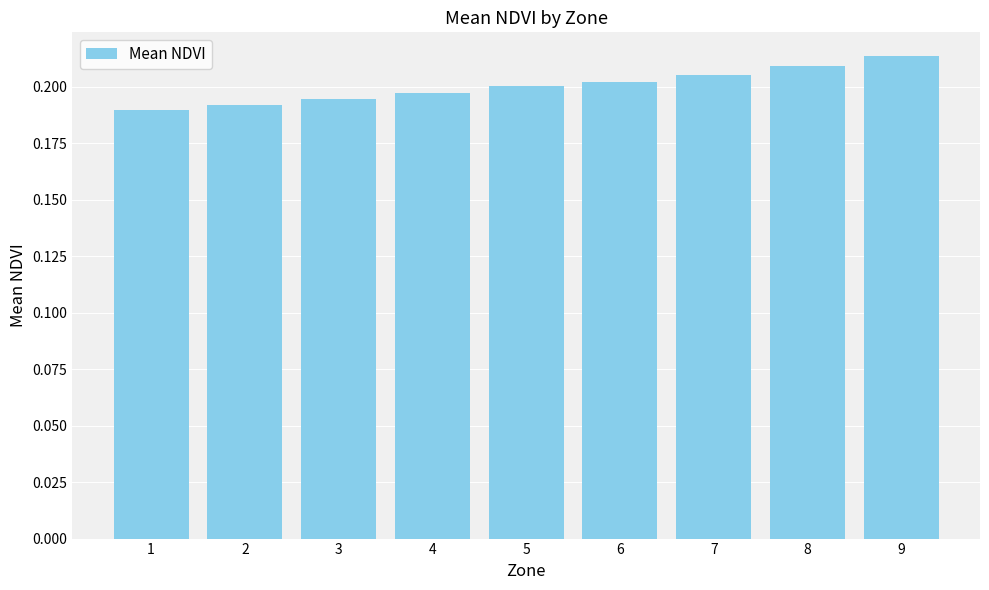

What is the sum of all values?

1.8